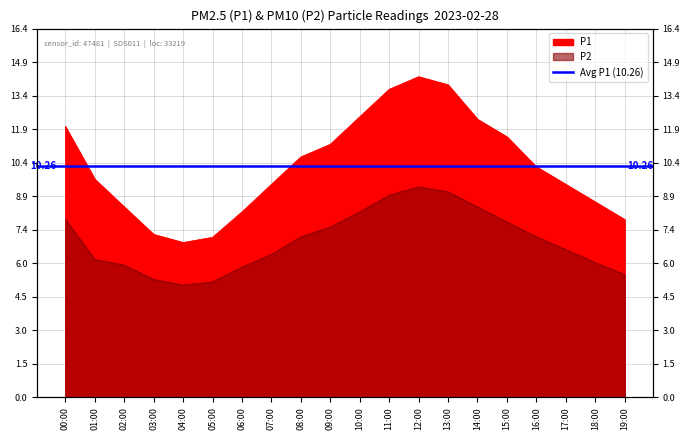

True or false: P2 and P1 cross at least once.

False